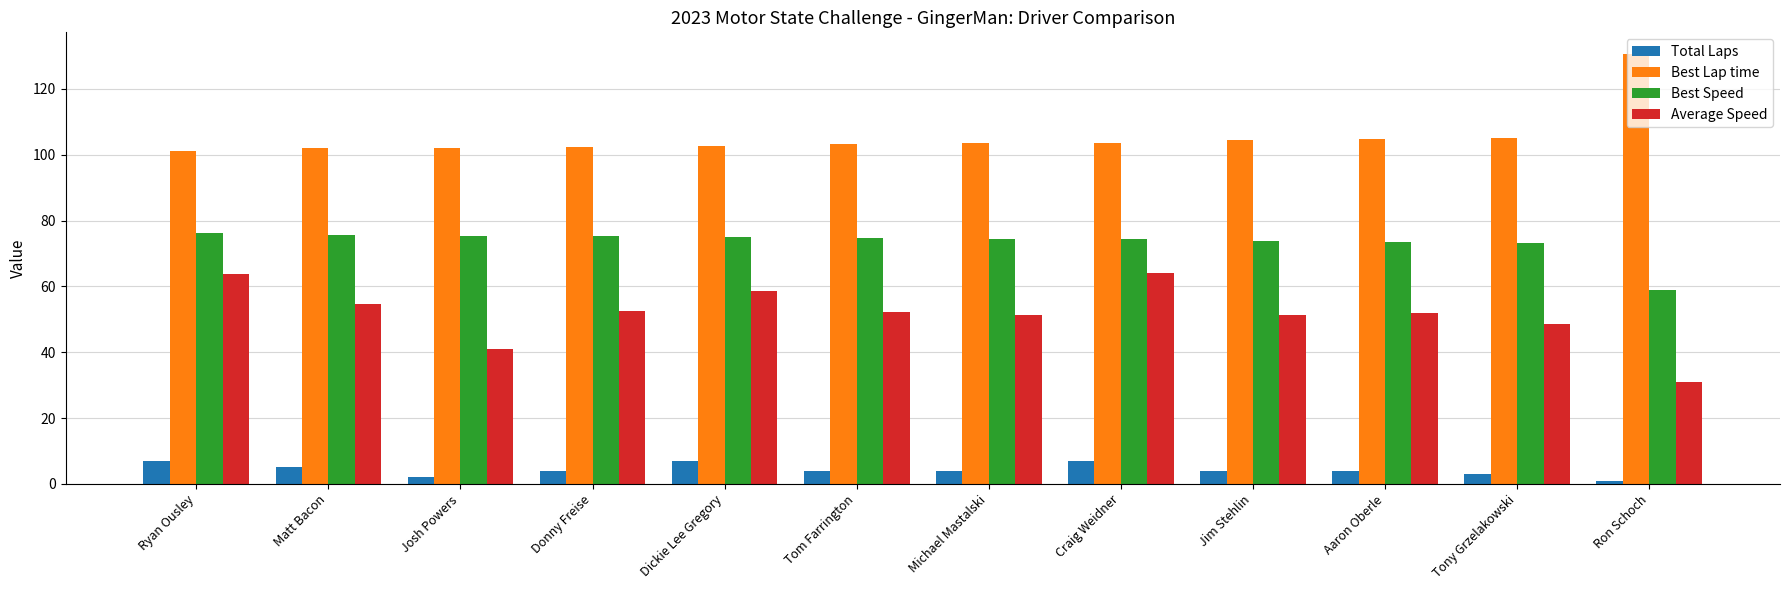

The value of Best Speed at Dickie Lee Gregory is 75.1. True or false?

True